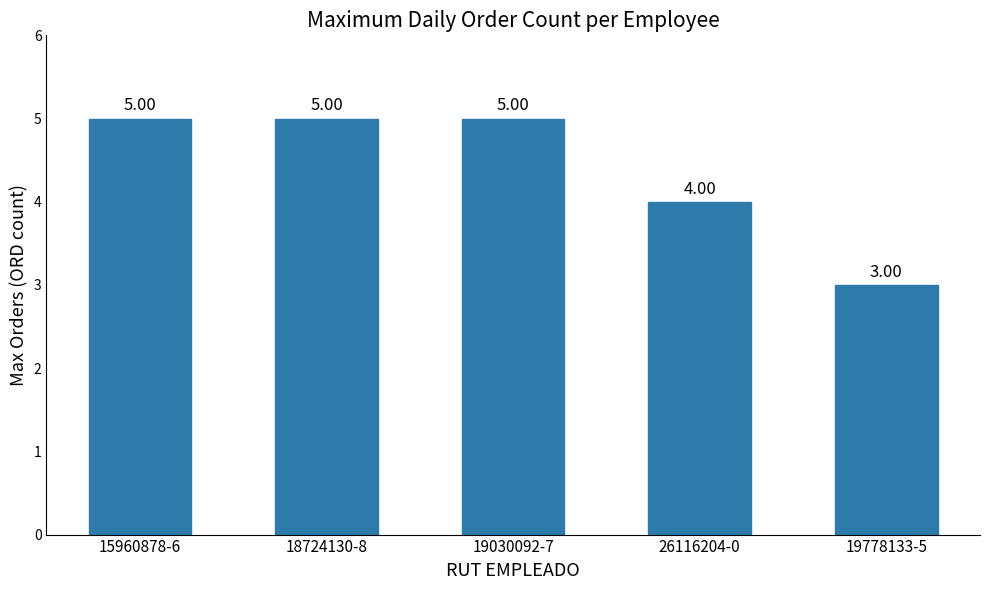

What is the average value?

4